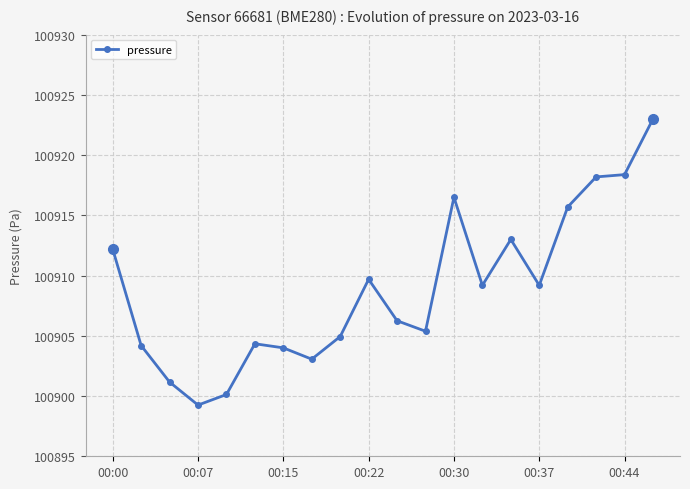

Does the chart display data point markers on the line(s)?

Yes